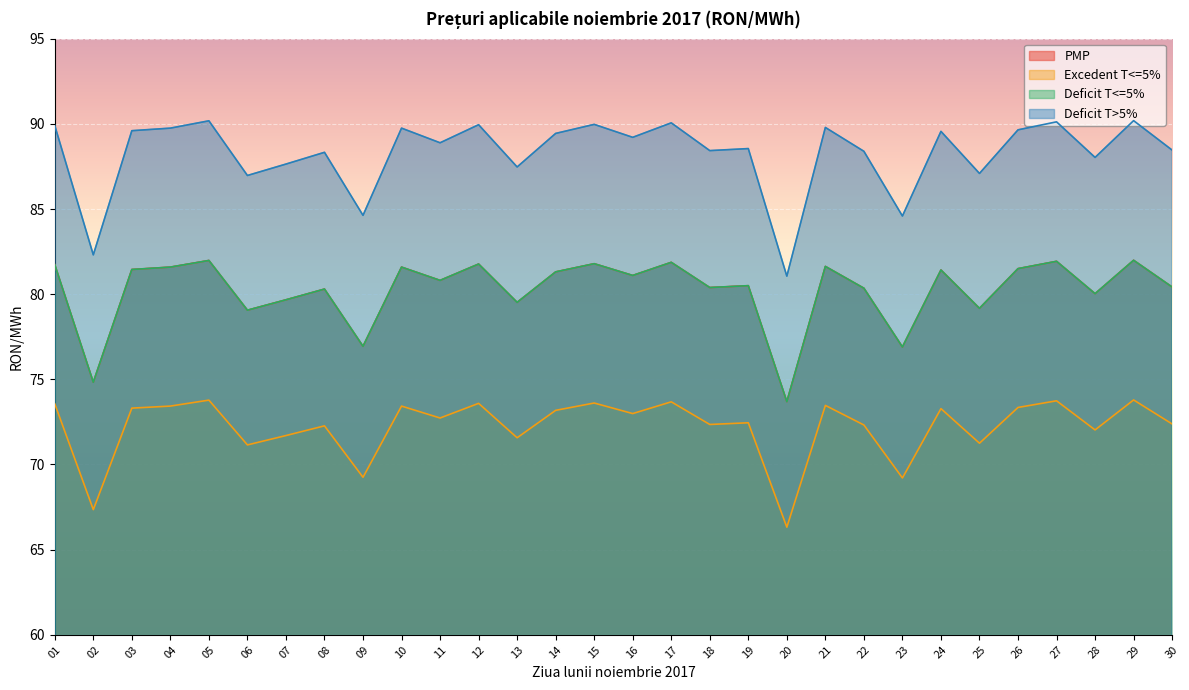

What is the sum of the Excedent T<=5% values at 07 and 23?

140.9